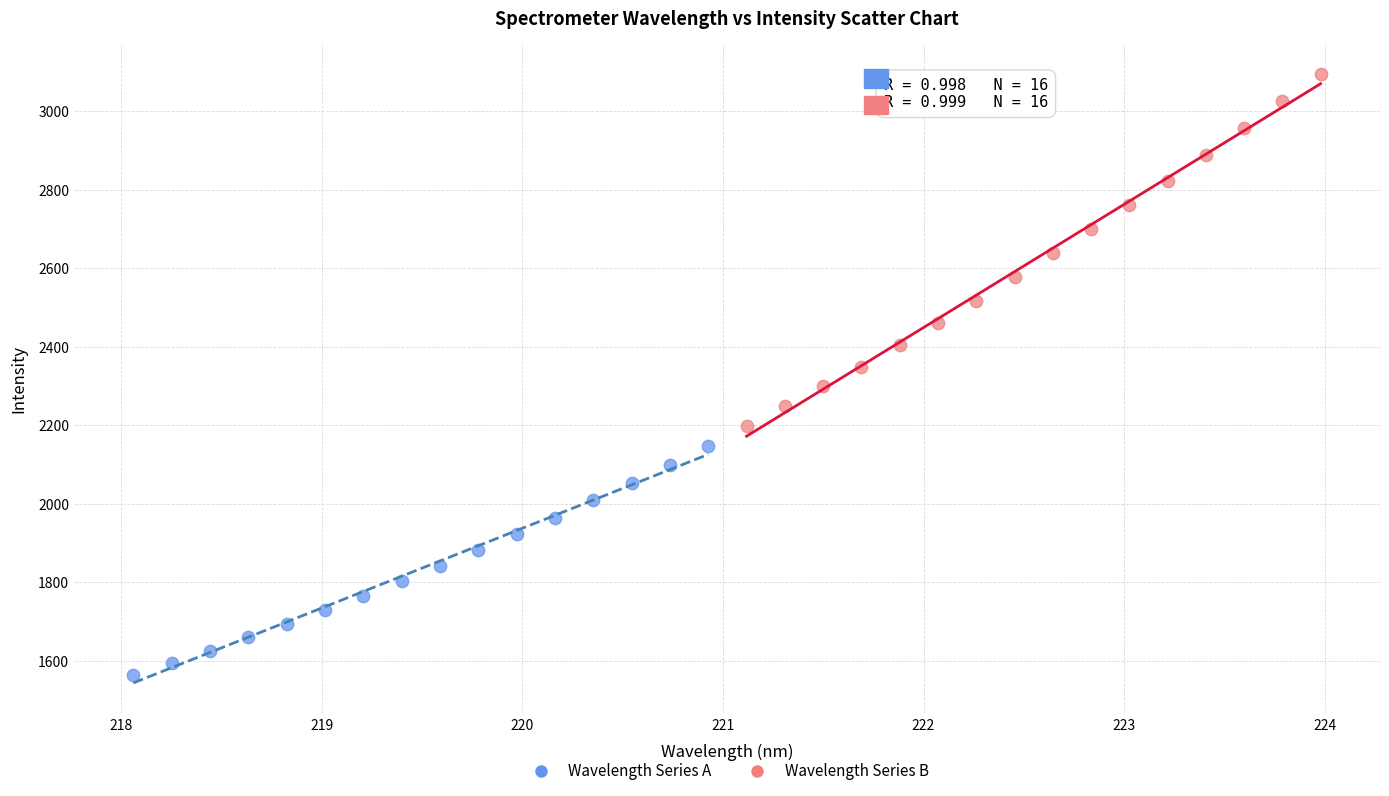

Which series reaches the maximum Y coordinate?

Wavelength Series B